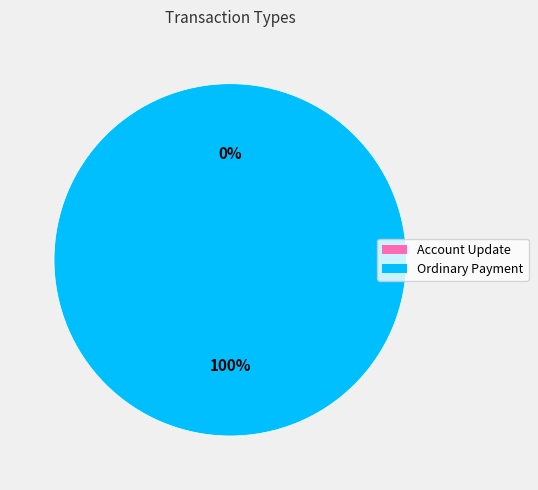

What is the largest slice in the pie chart?

Ordinary Payment